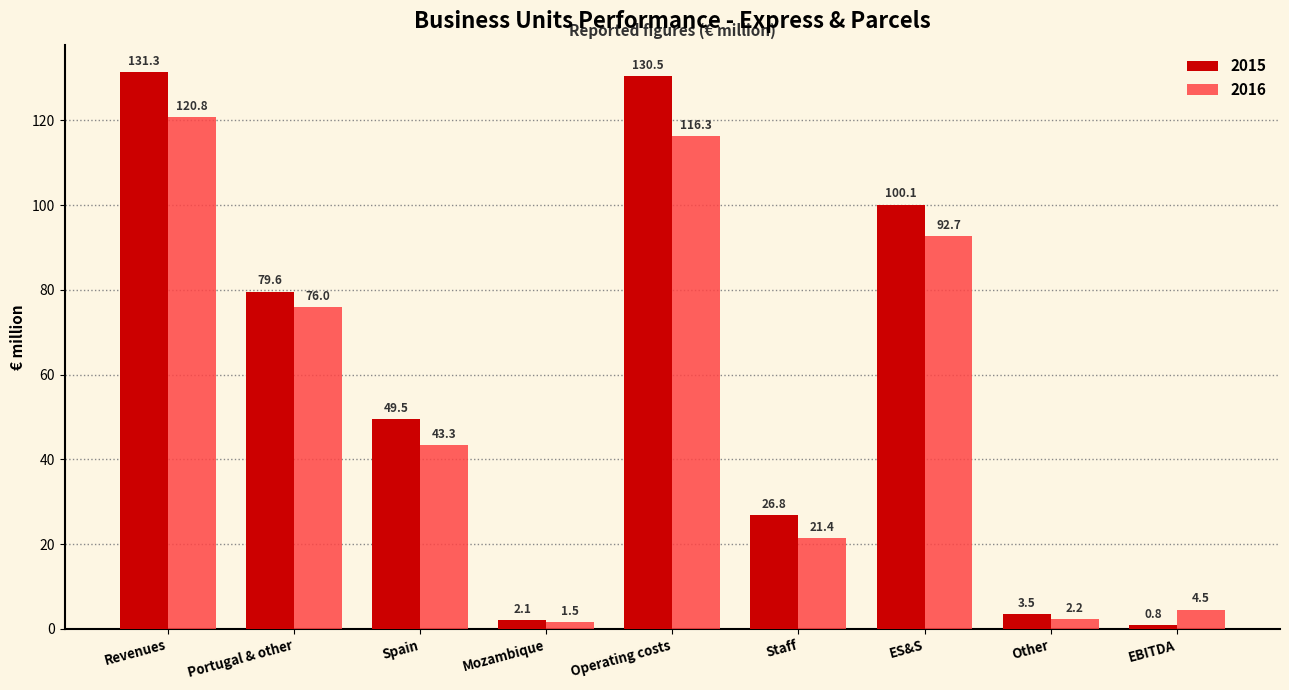

Rank the categories by 2016 value from lowest to highest.

Mozambique, Other, EBITDA, Staff, Spain, Portugal & other, ES&S, Operating costs, Revenues